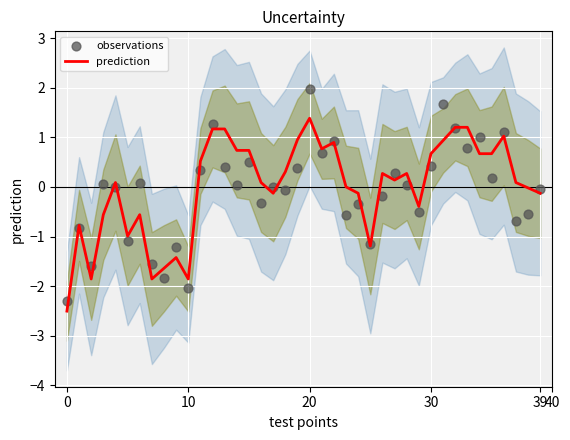

Is the value of observations at 15 greater than the value of prediction at 0?

Yes